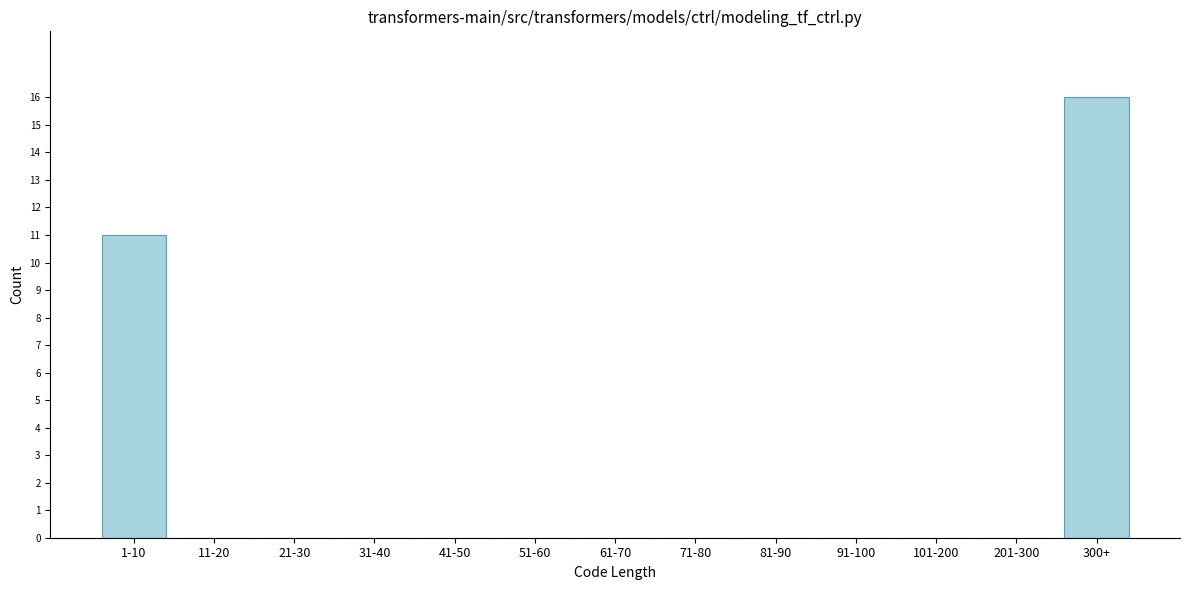

Reading left to right, what are all the values shown in this chart?

1-10=11	11-20=0	21-30=0	31-40=0	41-50=0	51-60=0	61-70=0	71-80=0	81-90=0	91-100=0	101-200=0	201-300=0	300+=16